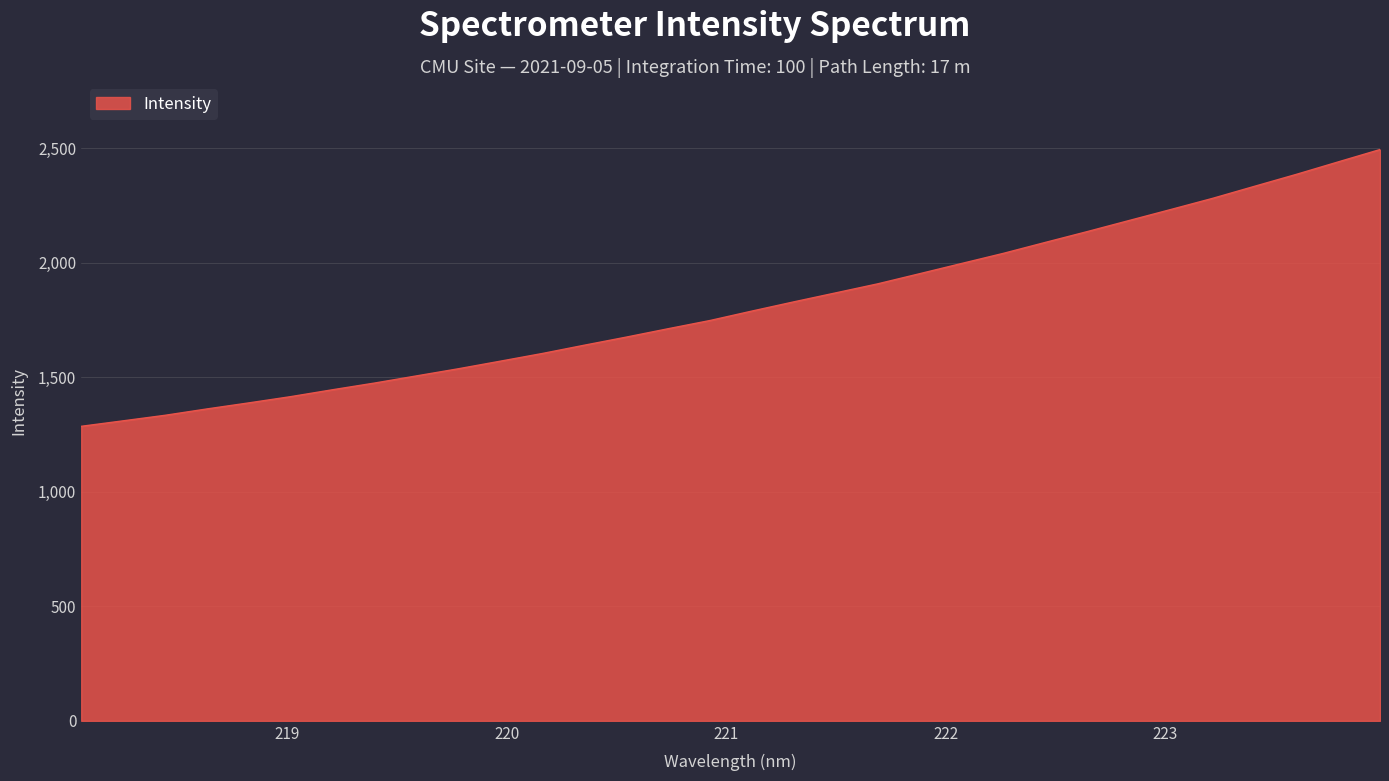

True or false: there are more than 0 points higher than both neighbors.

False